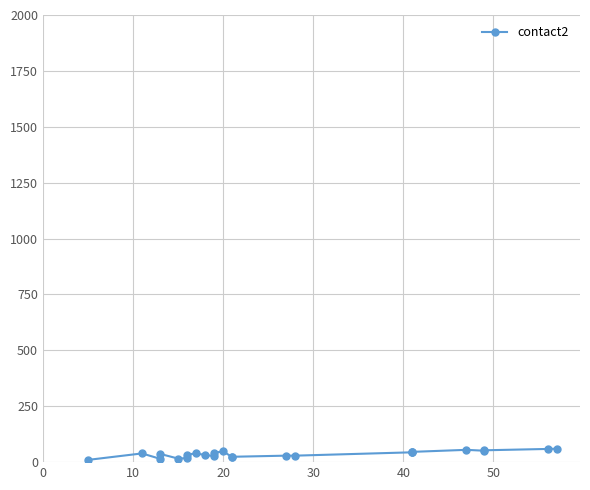

What is the difference between the second highest and minimum values?

49